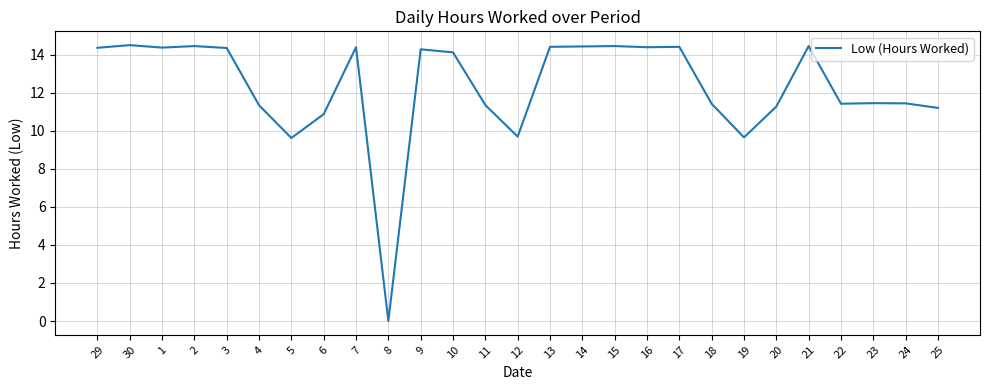

What is the difference between the maximum and minimum values?

14.5